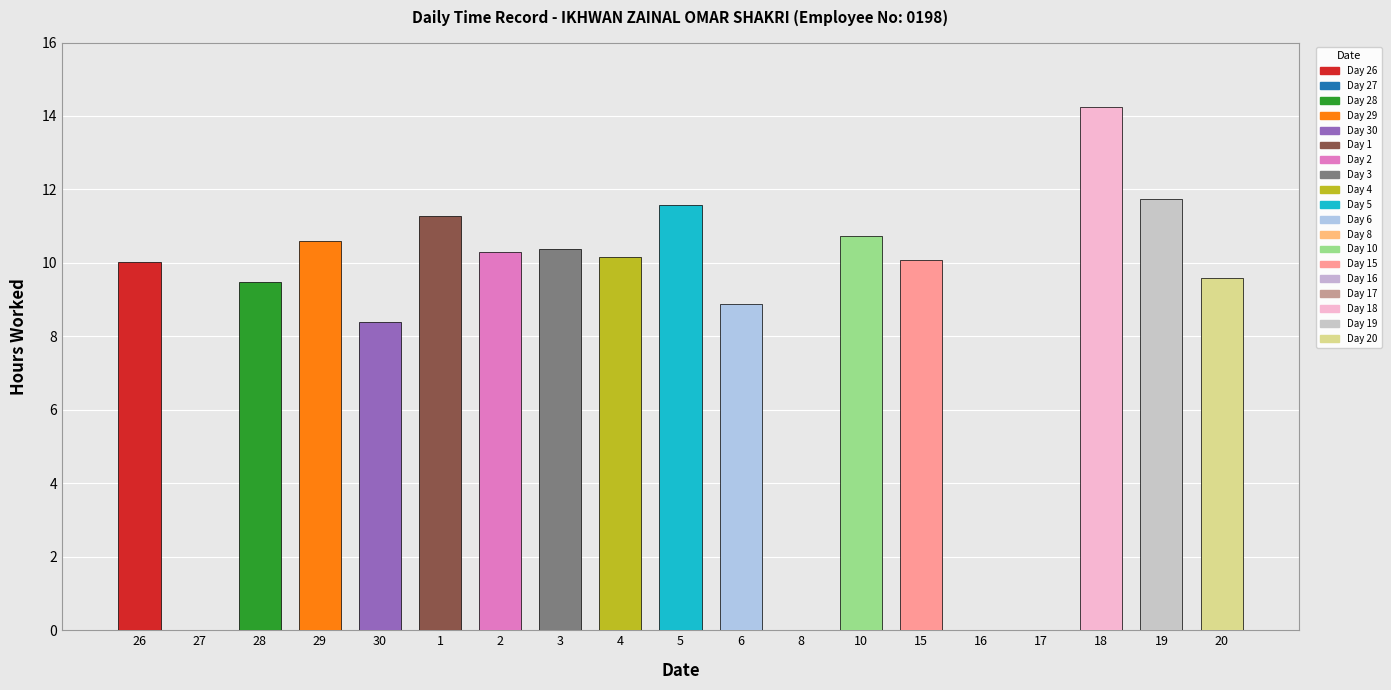

Reading right to left, list all the values displayed in this chart.

9.6	11.7	14.2	0.0	0.0	10.1	10.7	0.0	8.9	11.6	10.2	10.4	10.3	11.3	8.4	10.6	9.5	0.0	10.0